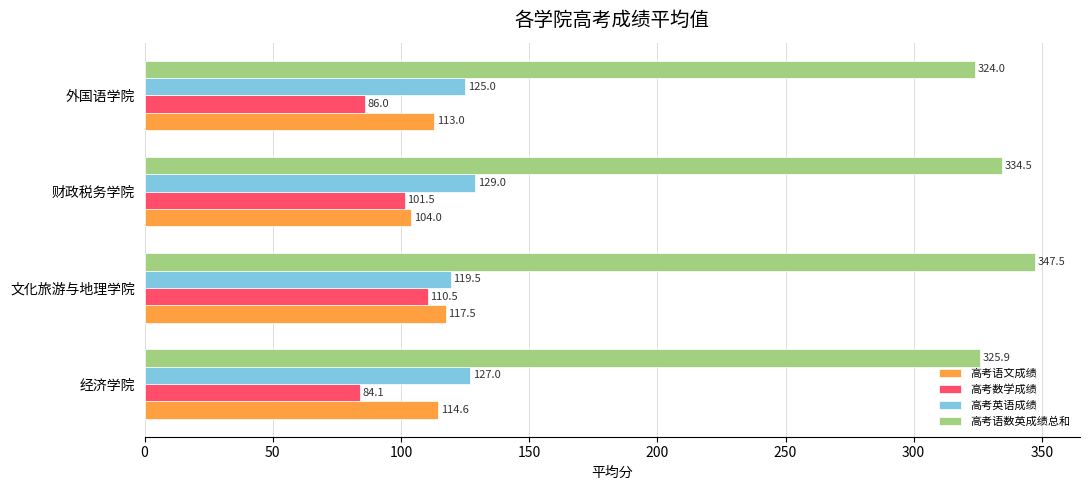

True or false: 高考语文成绩 has a value of 114.6 at 经济学院.

True